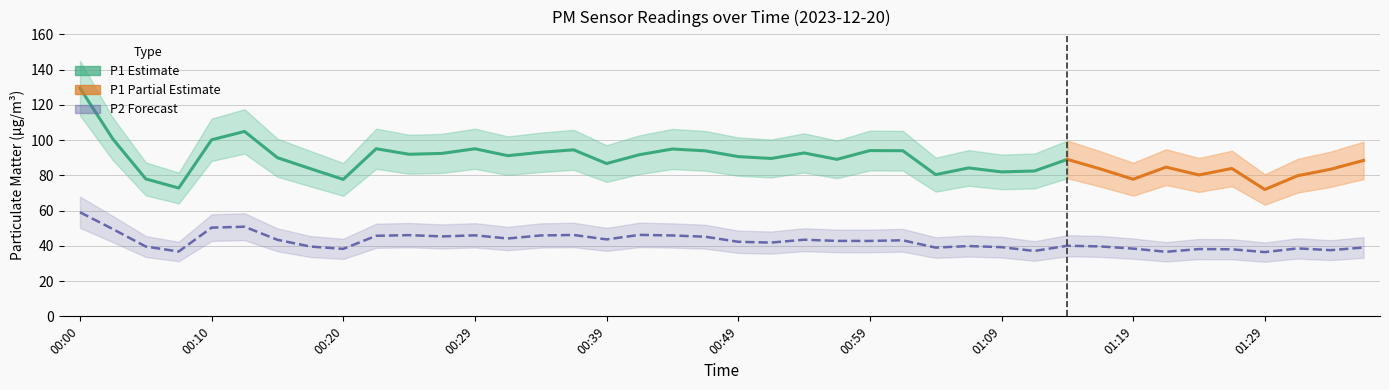

At which category does the chart reach its peak across all series?

00:00